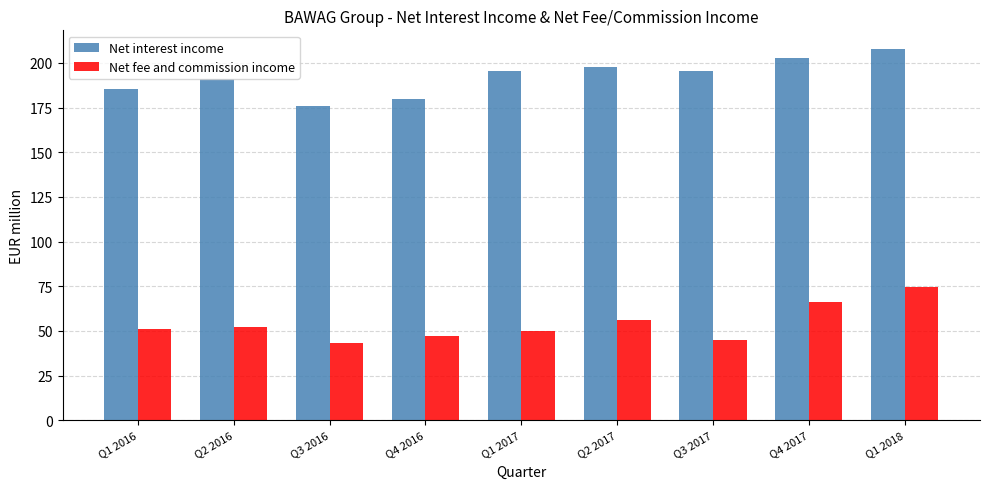

What is the approximate value of Net fee and commission income at Q3 2016?

43.1